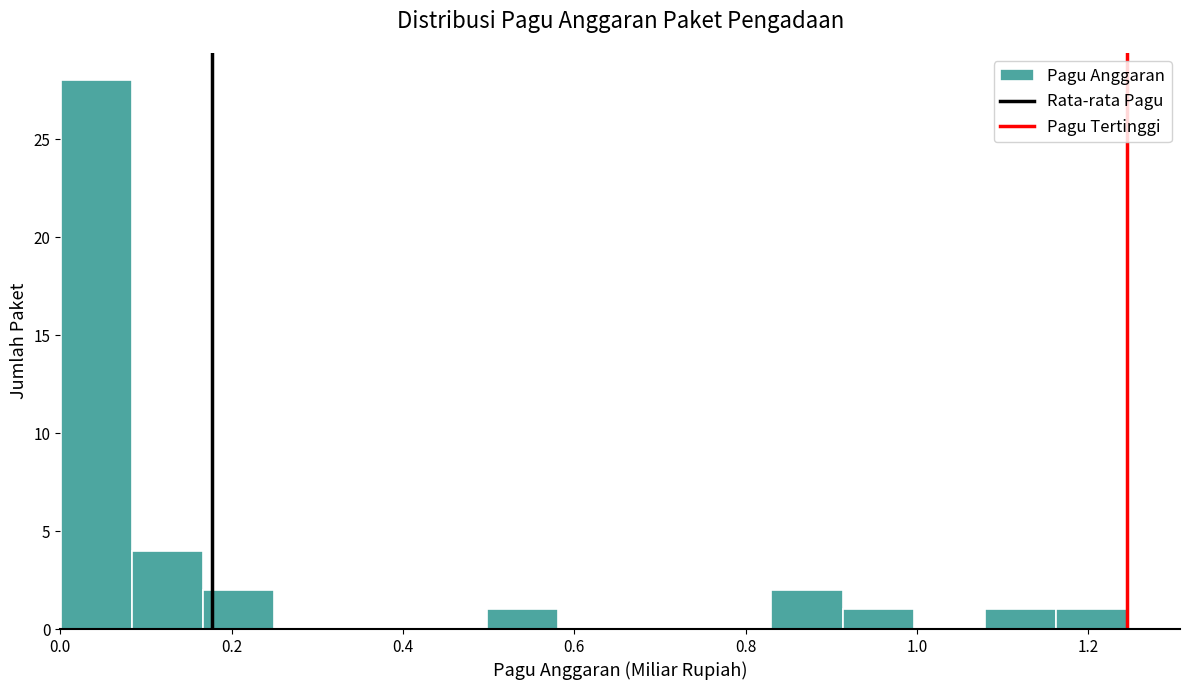

What is the height of the bar covering 0.16 to 0.24 on the x-axis? Neither the bar edges nor the heights are printed on the chart, so give them approximately, as read against the axes.

2